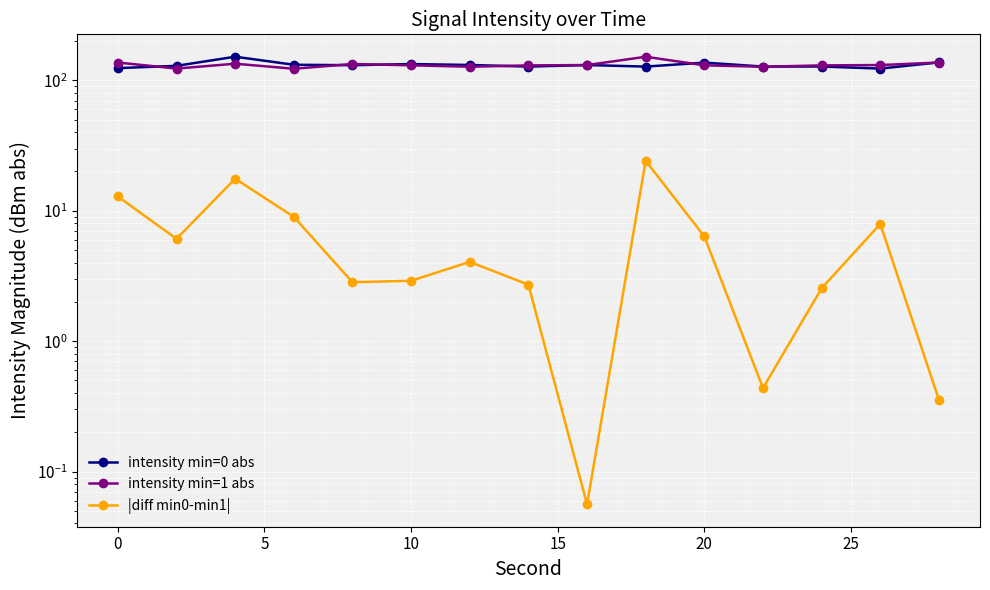

What is the value of the intensity min=1 abs point at the 6th from the left?

130.4